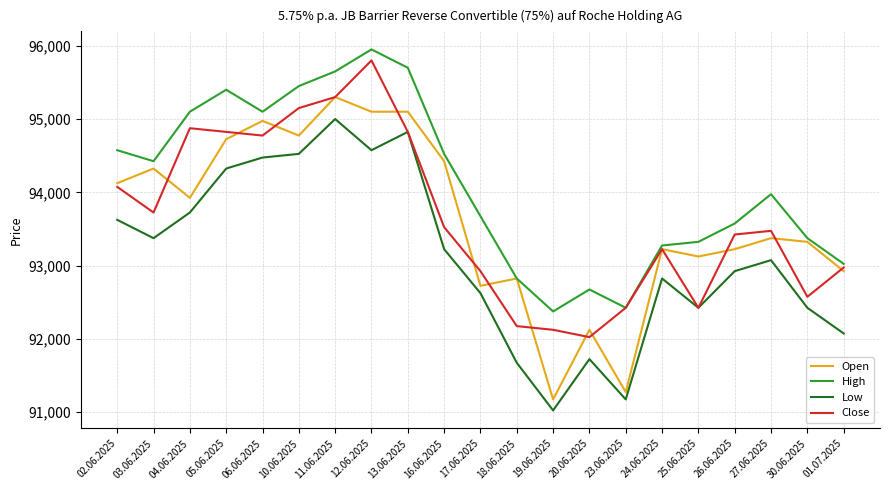

The value of Close at 18.06.2025 is 42540. True or false?

False